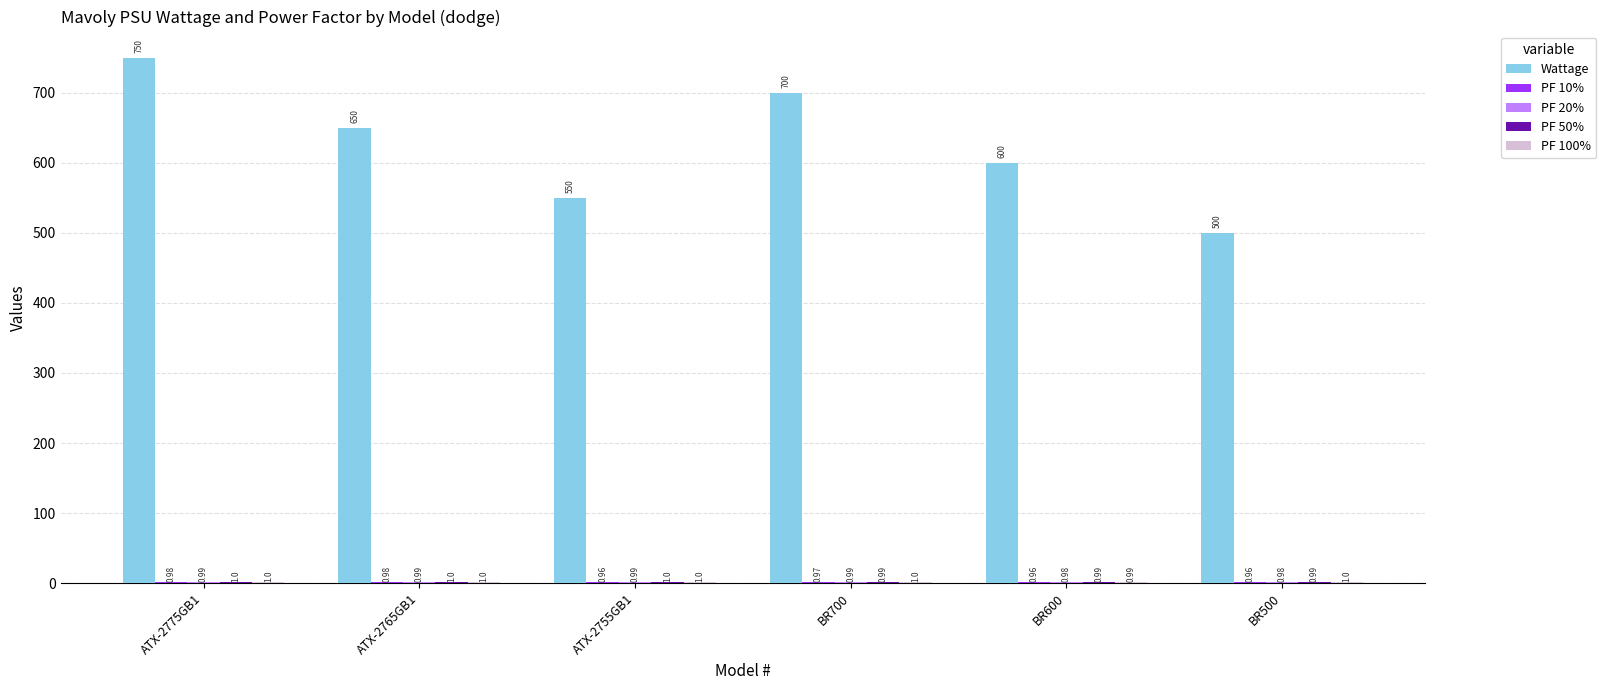

Which series changed the most between ATX-2775GB1 and ATX-2755GB1?

Wattage